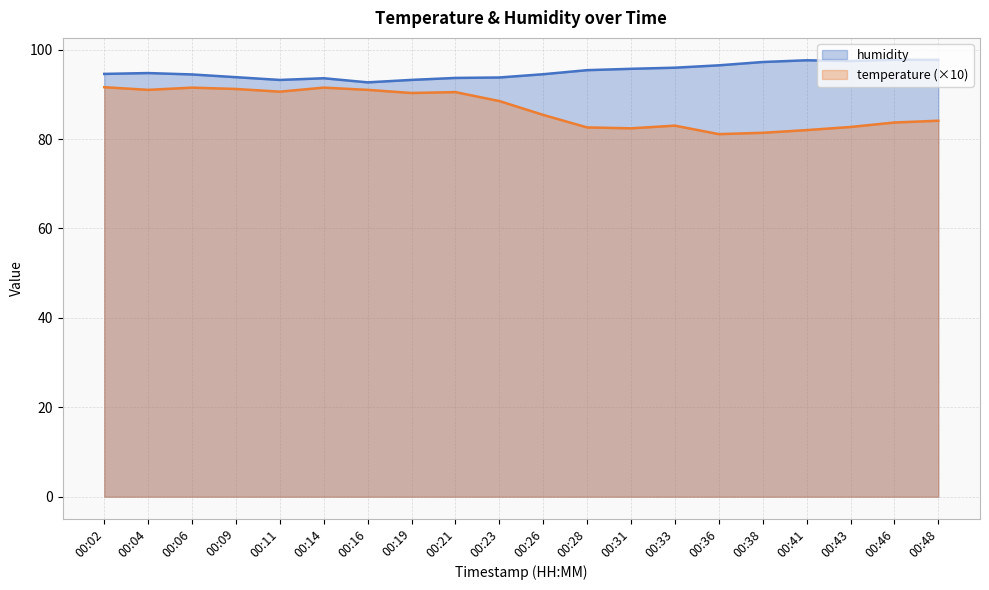

How many lines are shown in the chart?

2